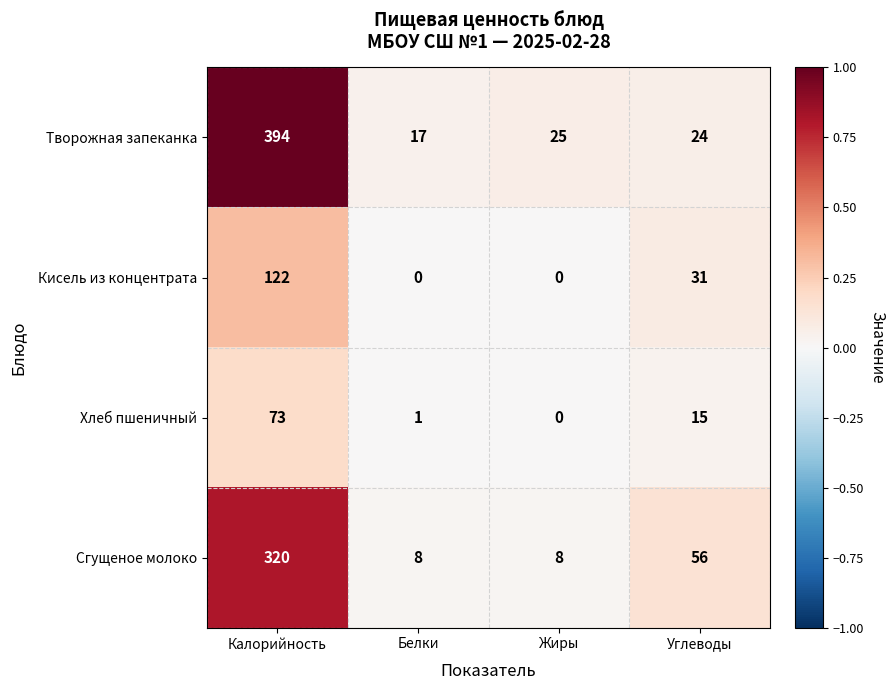

At which label does Хлеб пшеничный reach its peak?

Калорийность